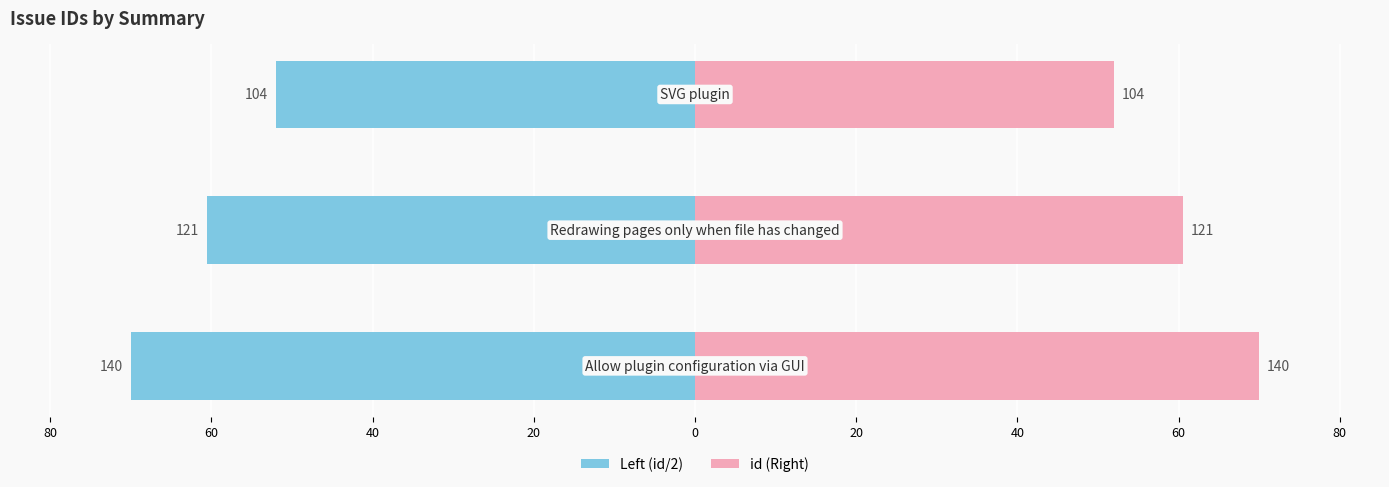

What is the average value of the Left (id/2) series?

-60.8